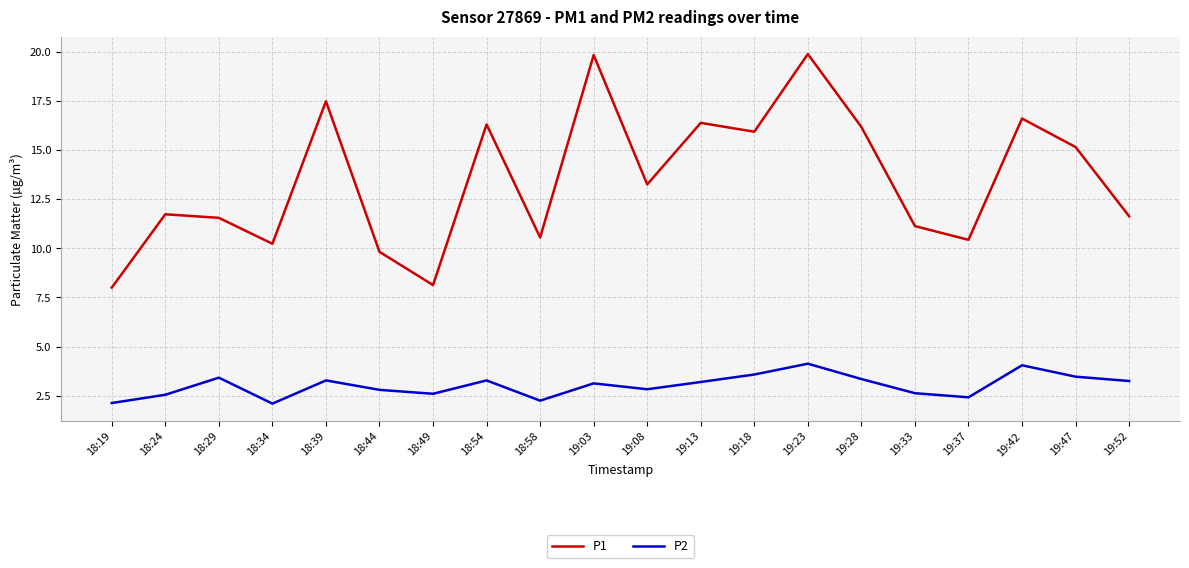

True or false: P1 and P2 cross at least once.

False